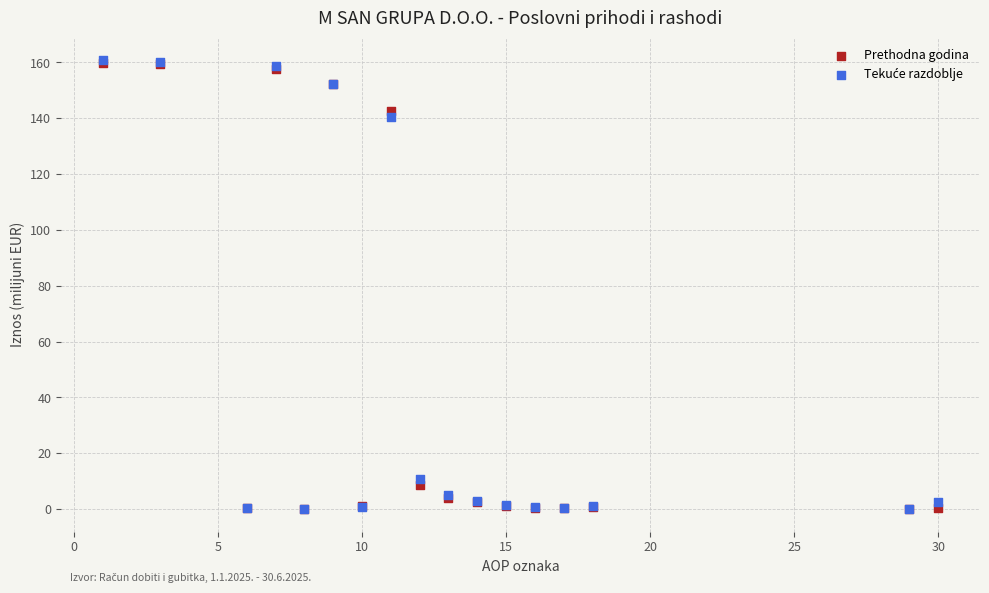

In the Prethodna godina series, what Y value is closest to 79?

142.5